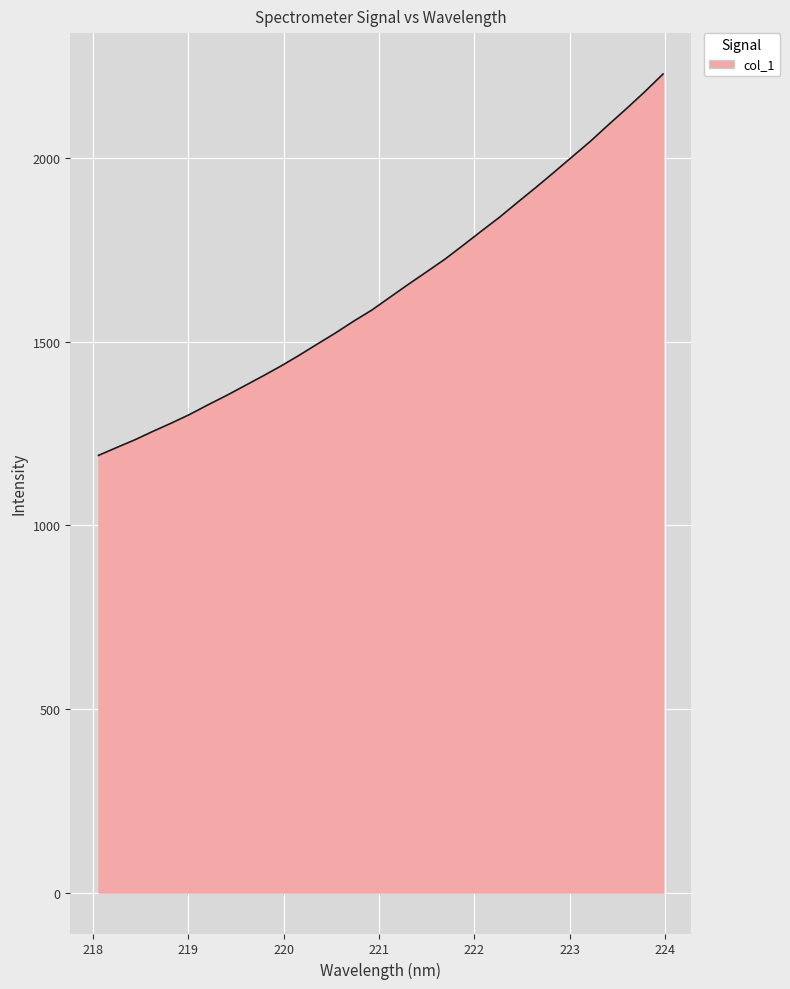

What is the greatest value displayed?

2229.1